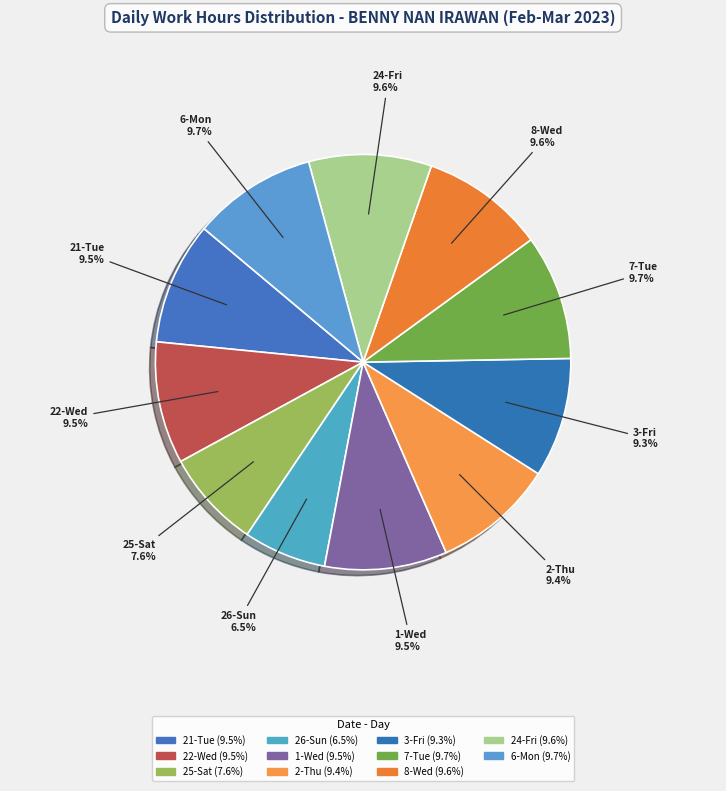

Does any single category account for the majority?

No